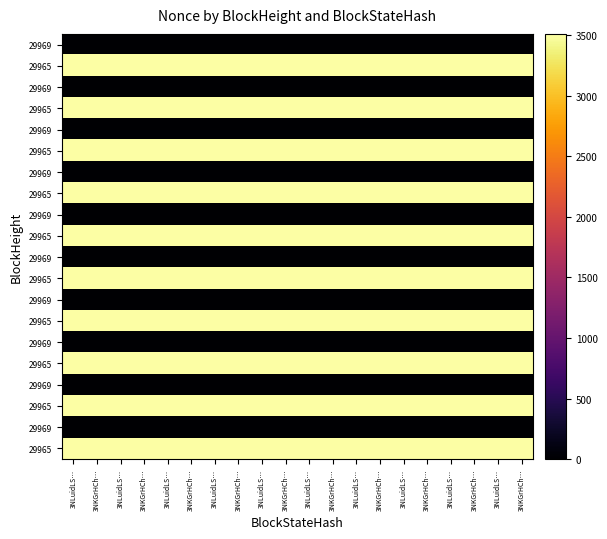

Count the number of categories in the chart.

20